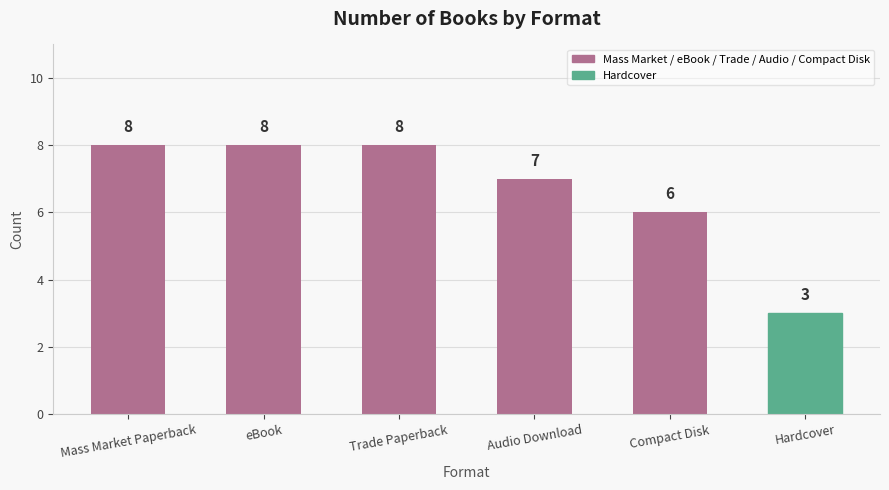

What is the ratio of the value at Trade Paperback to the value at Audio Download?

1.1